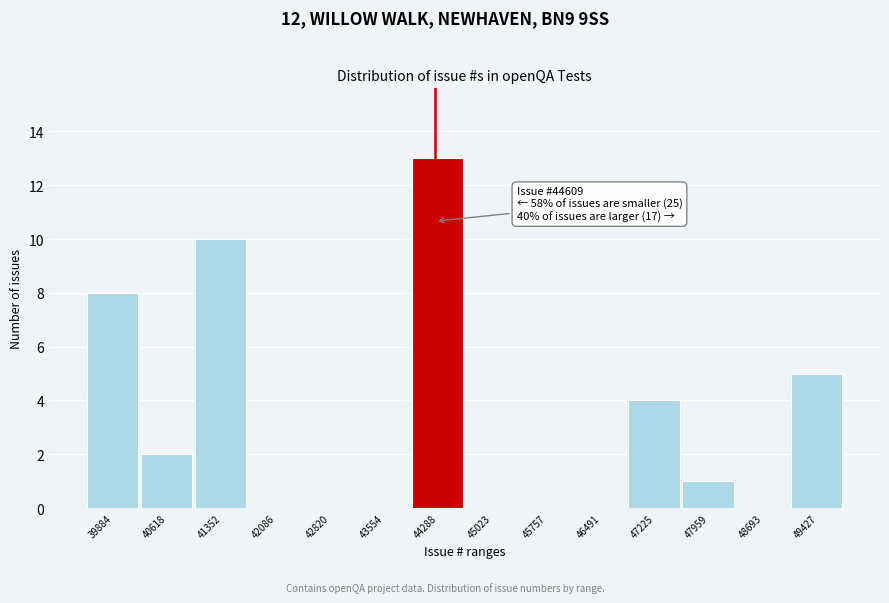

Reading left to right, what are all the values shown in this chart?

39884=8	40618=2	41352=10	42086=0	42820=0	43554=0	44288=13	45023=0	45757=0	46491=0	47225=4	47959=1	48693=0	49427=5